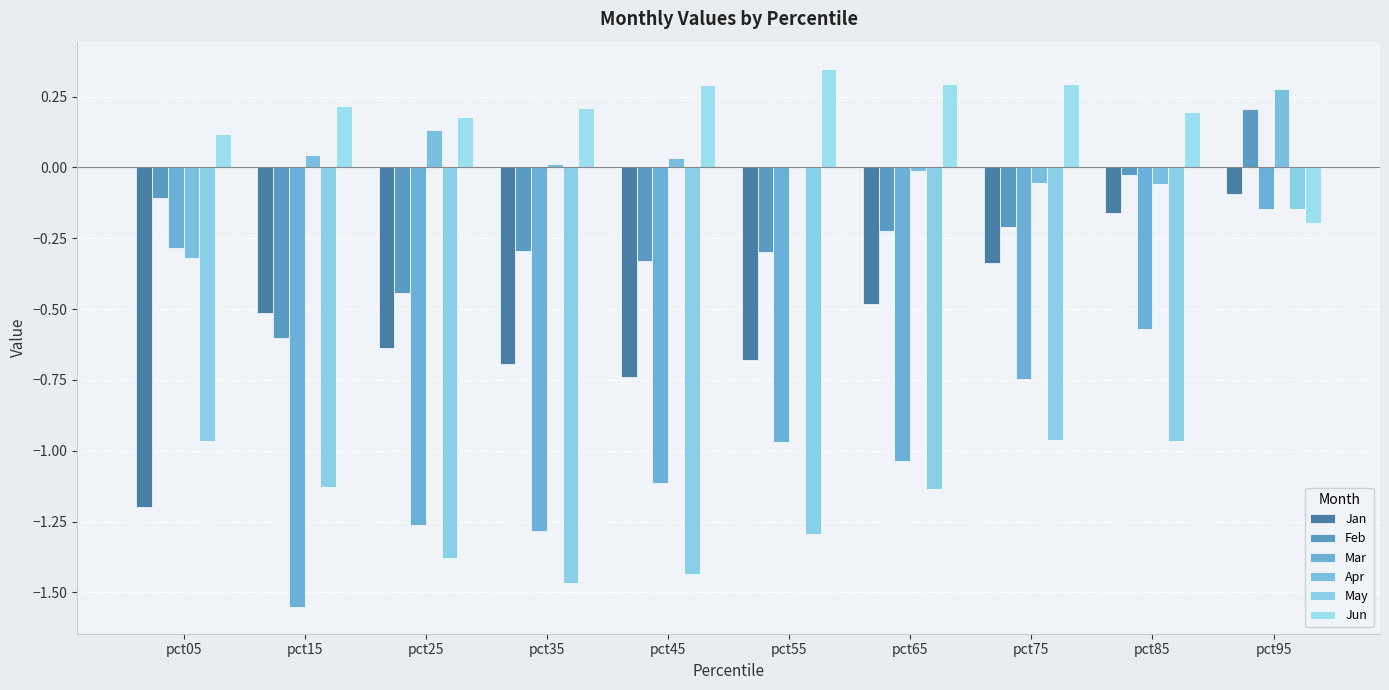

What is the difference between the Mar values at pct95 and pct15?

1.4